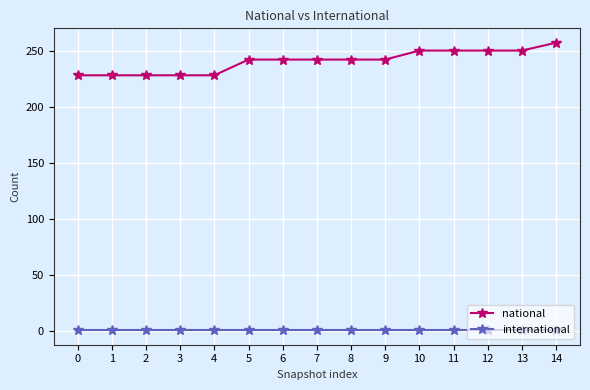

The international series shows 1 at 12. True or false?

True